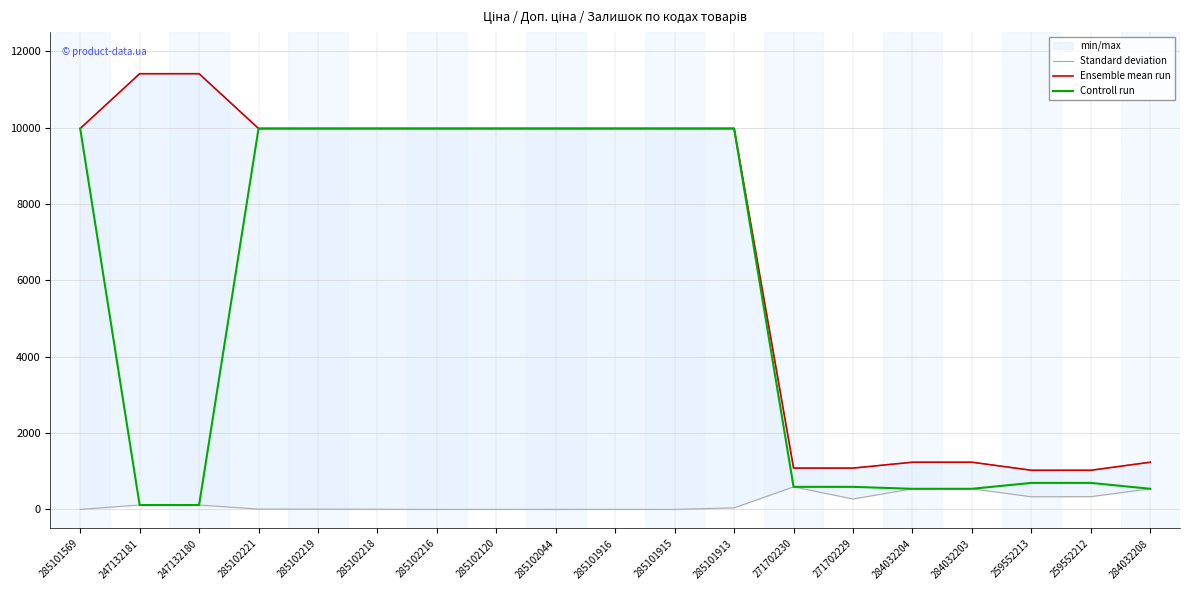

True or false: Controll run and Ensemble mean run cross at least once.

False